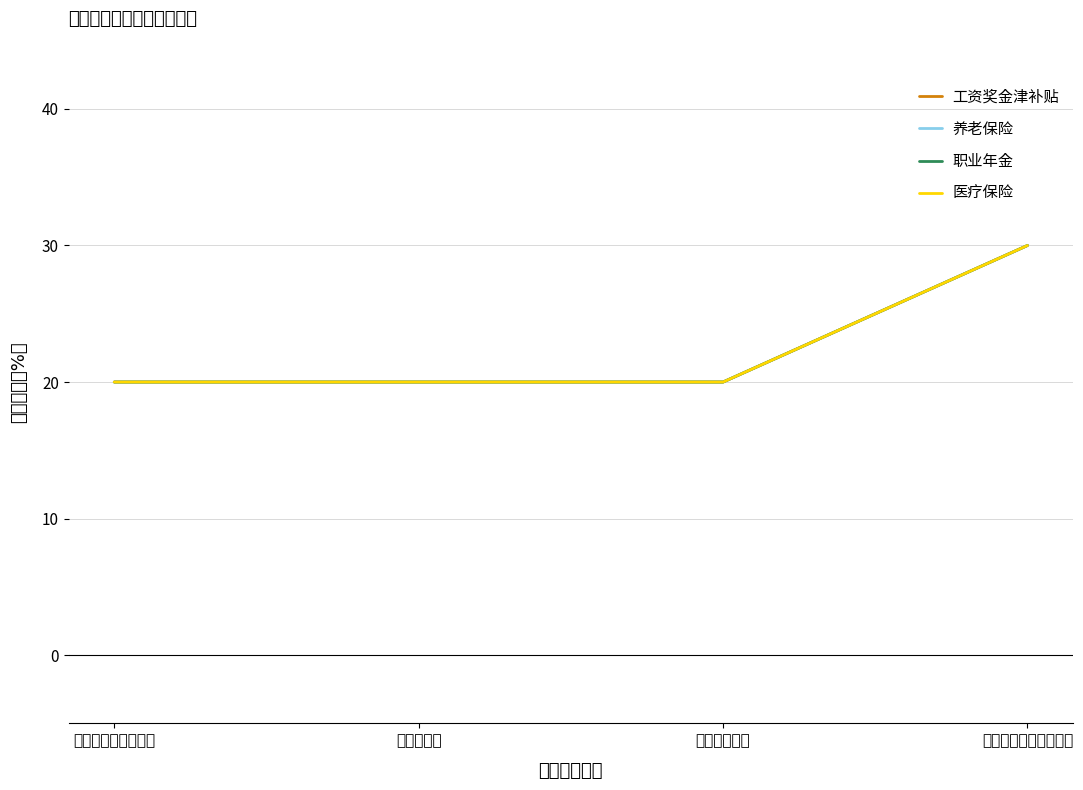

True or false: 工资奖金津补贴 has a value of 9 at 发放（缴纳）覆盖率.

False